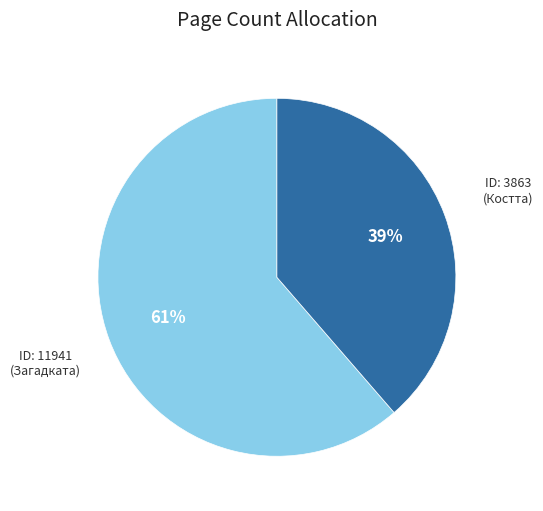

Count the number of slices in the pie.

2